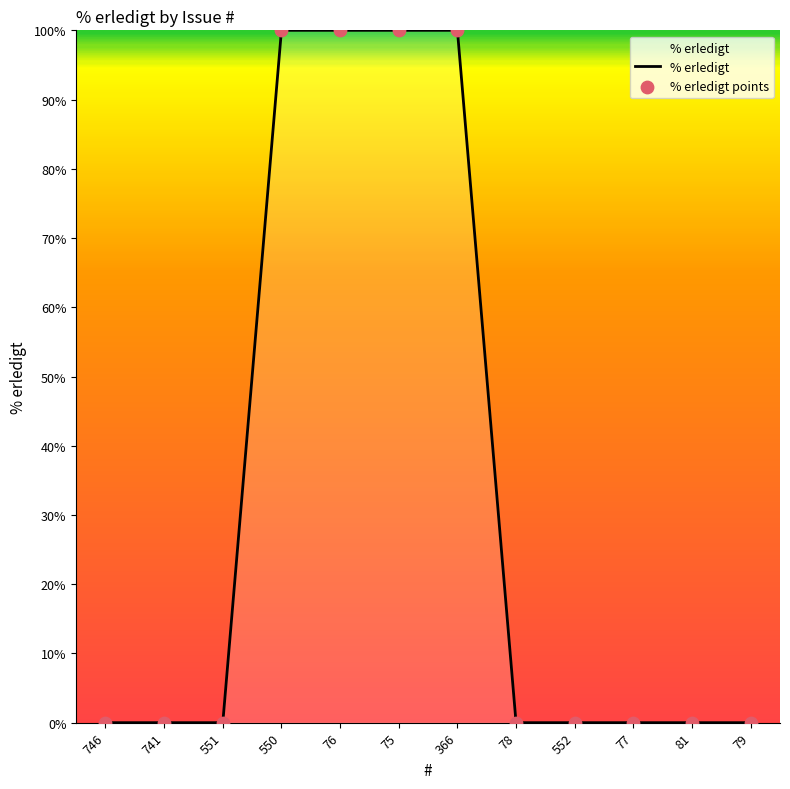

What is the change in value from 75 to 79?

-100